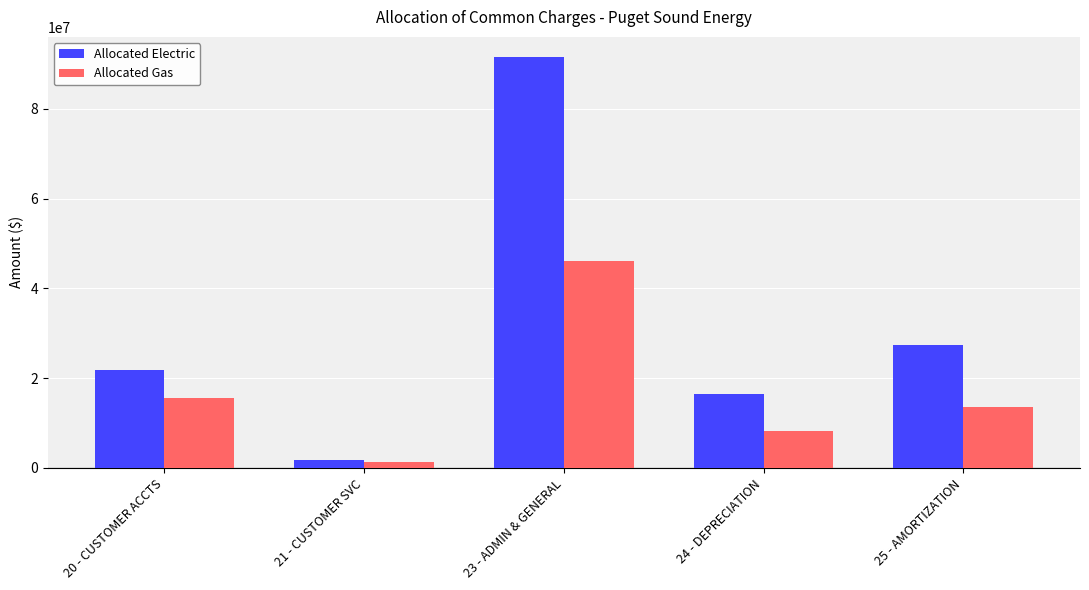

Which series has the largest total across all categories?

Allocated Electric